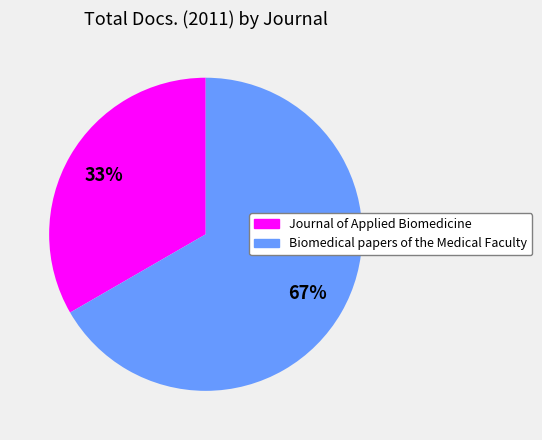

Approximately how many times larger is the value at Biomedical papers of the Medical Faculty compared to Journal of Applied Biomedicine?

2.0